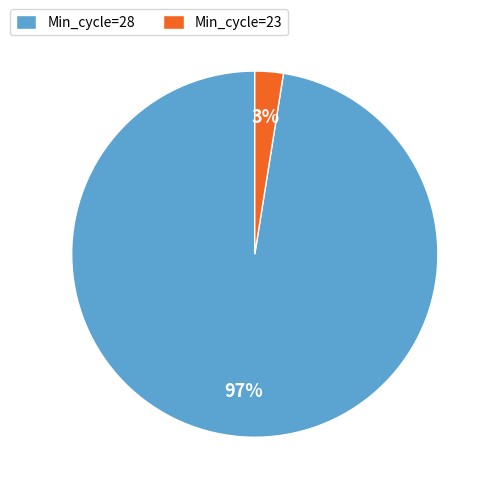

The Min_cycle=23 slice represents 3% of the pie. True or false?

True